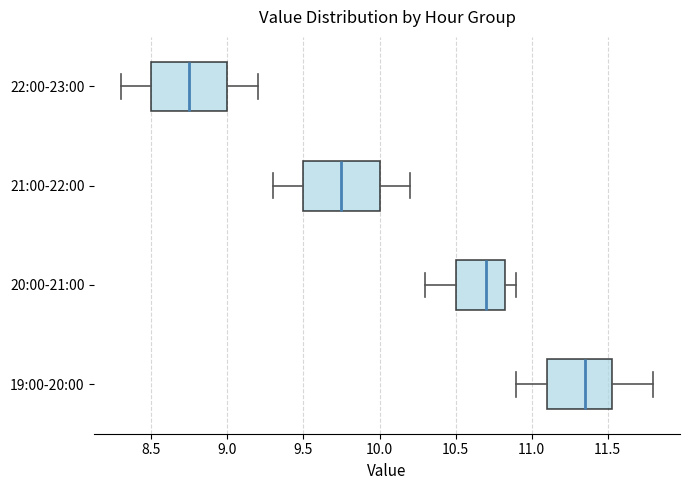

Which box's median line is the furthest to the right?

19:00-20:00